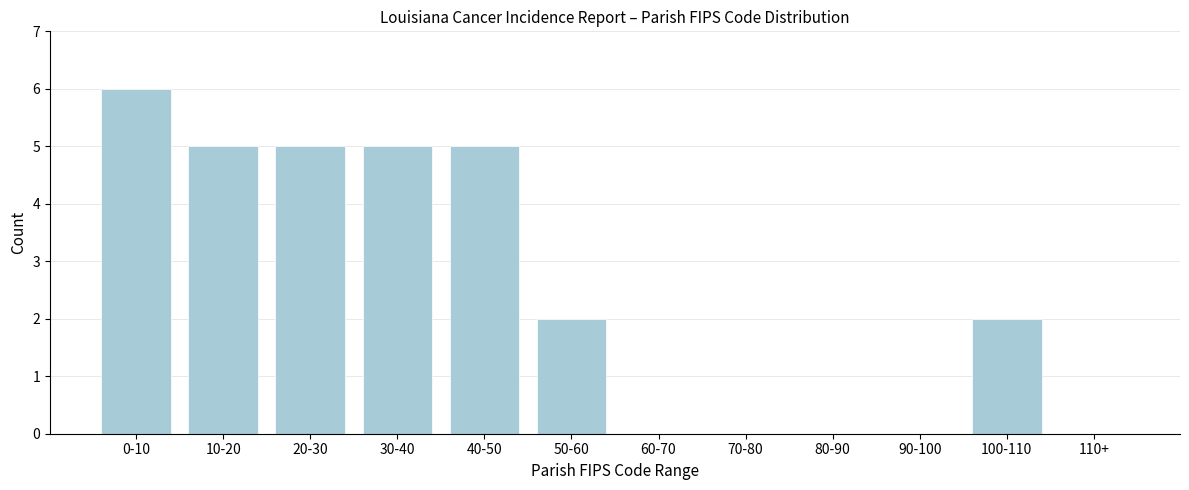

Reading left to right, extract all data points from this chart.

0-10=6	10-20=5	20-30=5	30-40=5	40-50=5	50-60=2	60-70=0	70-80=0	80-90=0	90-100=0	100-110=2	110+=0